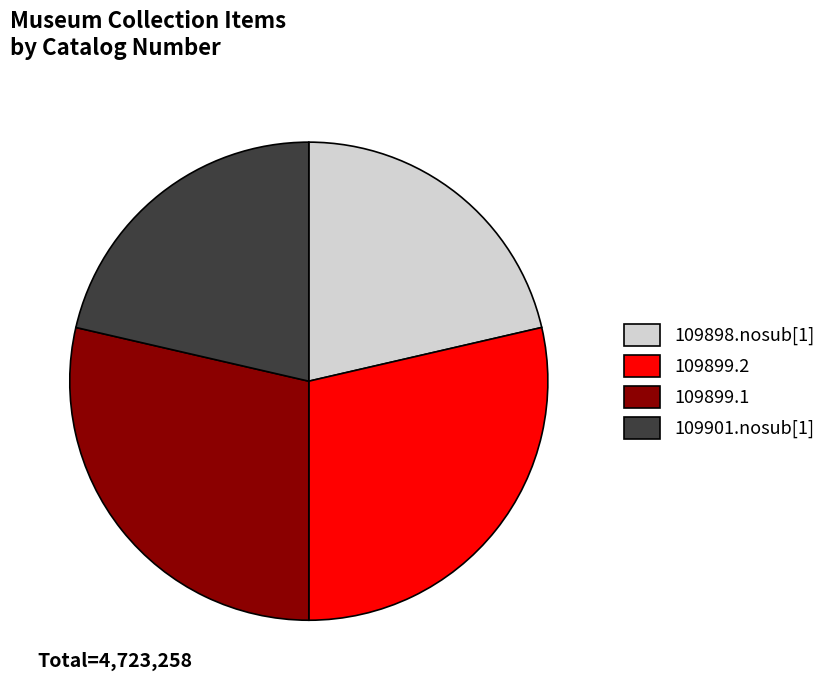

What is the ratio of the value at 109899.2 to the value at 109898.nosub[1]?

1.3